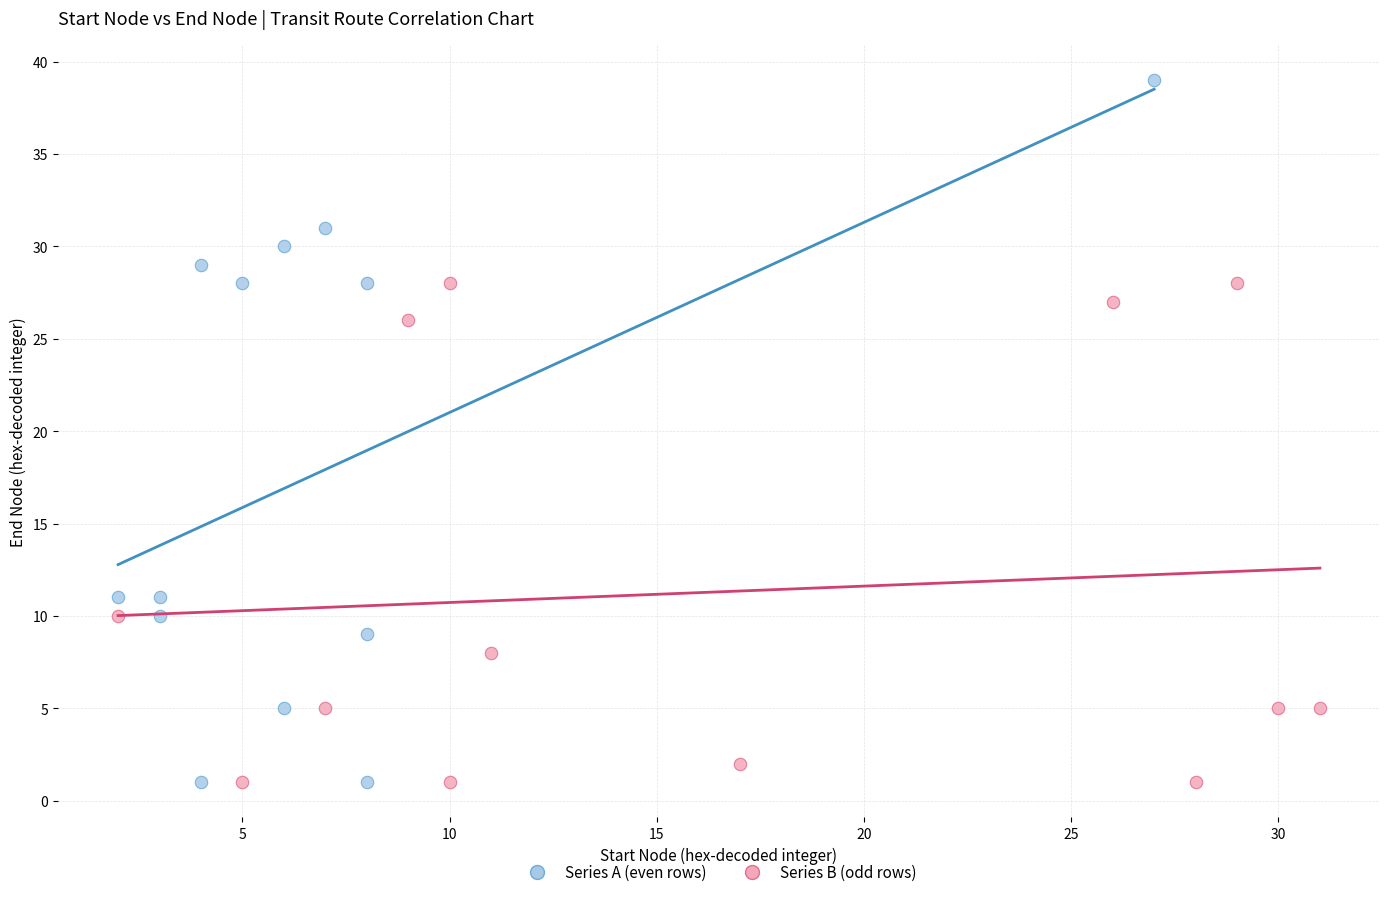

What are all the series names shown in the legend?

Series A (even rows), Series B (odd rows)